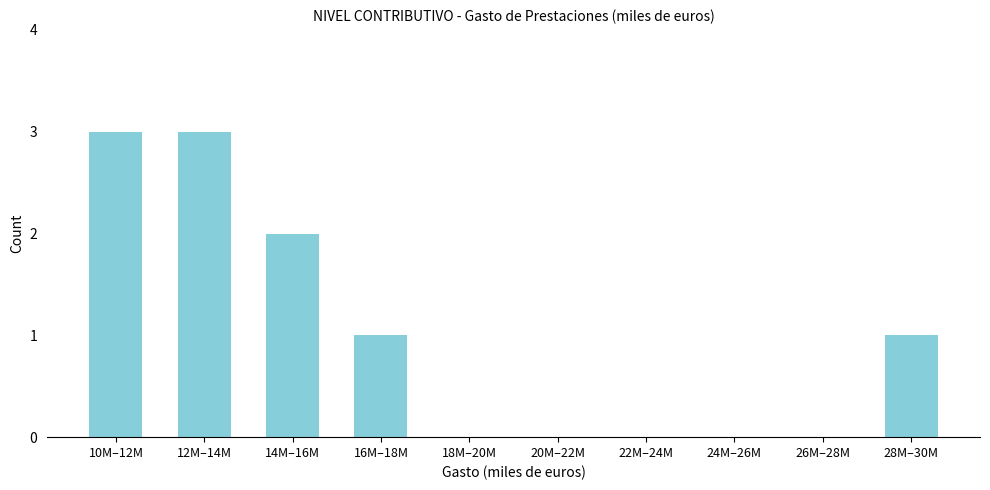

Reading left to right, transcribe all the data shown in this chart.

10M–12M=3	12M–14M=3	14M–16M=2	16M–18M=1	18M–20M=0	20M–22M=0	22M–24M=0	24M–26M=0	26M–28M=0	28M–30M=1